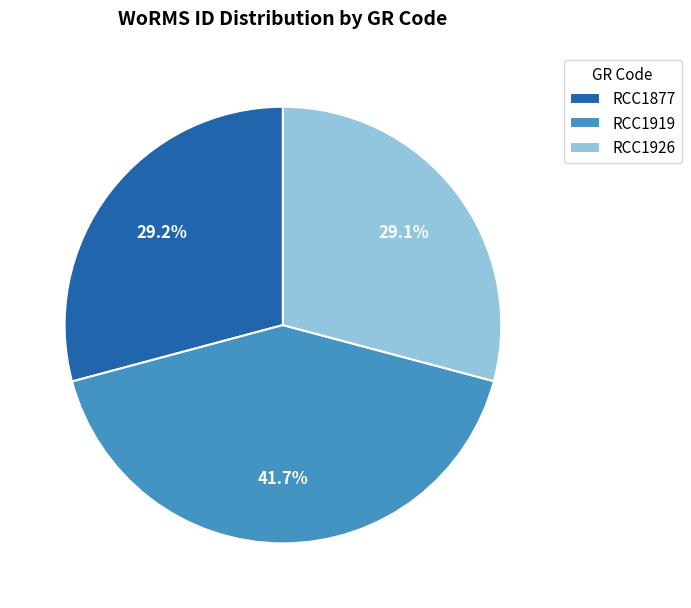

To the nearest percent, what is the difference between the largest and smallest slice percentages?

13%